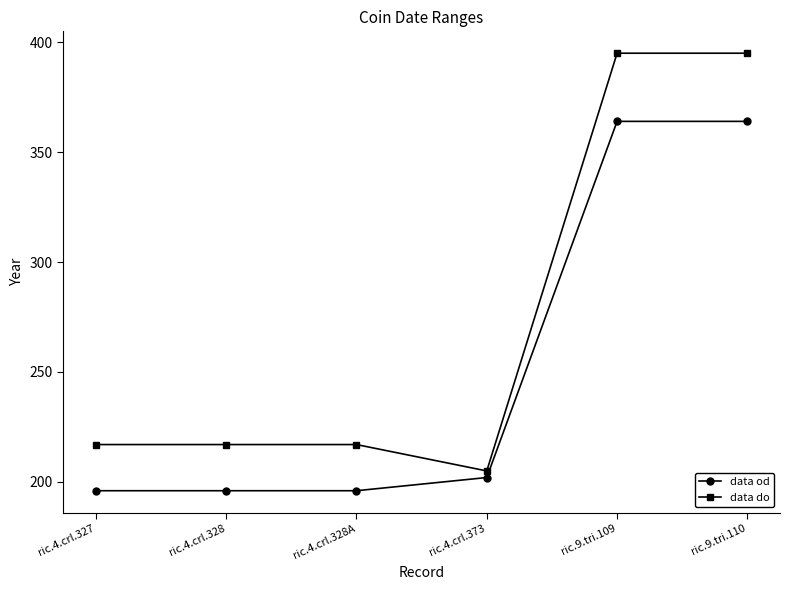

What is the sum of the data do values at ric.4.crl.373 and ric.4.crl.328?

422